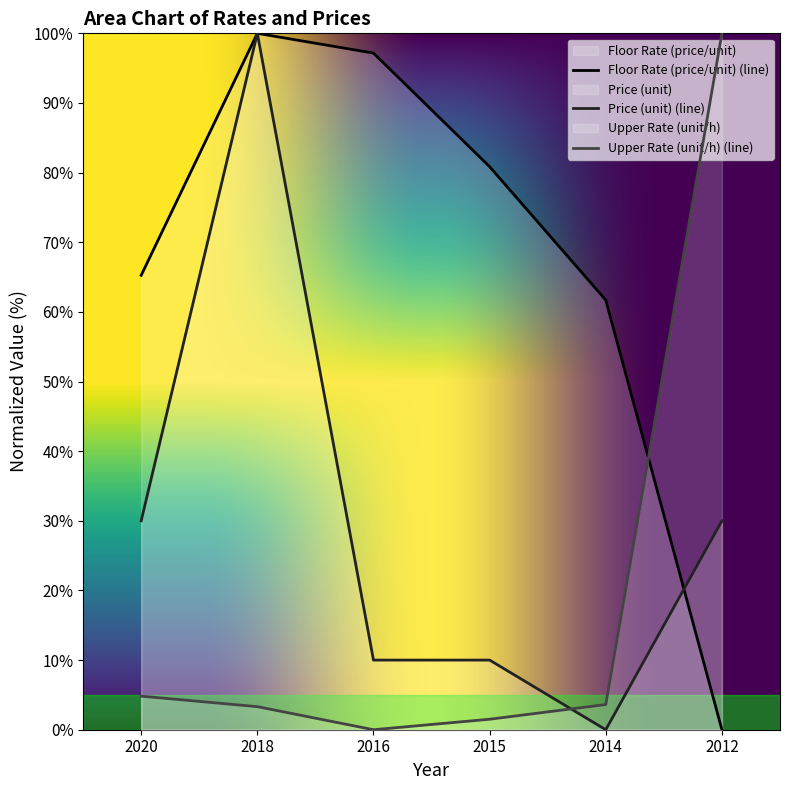

What is the value of the Upper Rate (unit/h) point at the 2nd from the left?

3.3